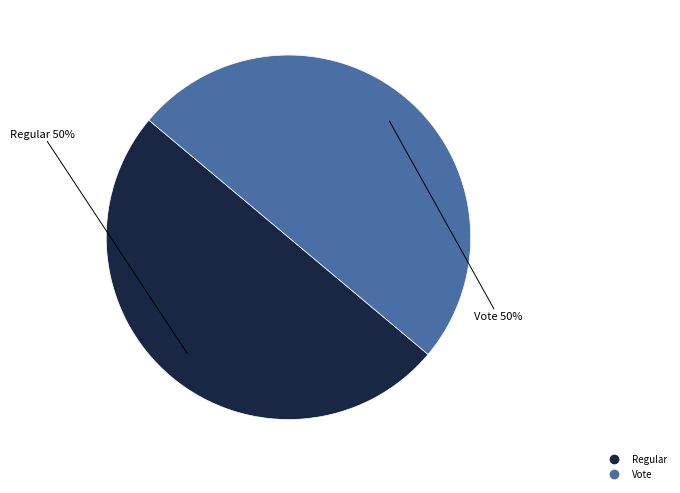

The Regular slice represents 59% of the pie. True or false?

False